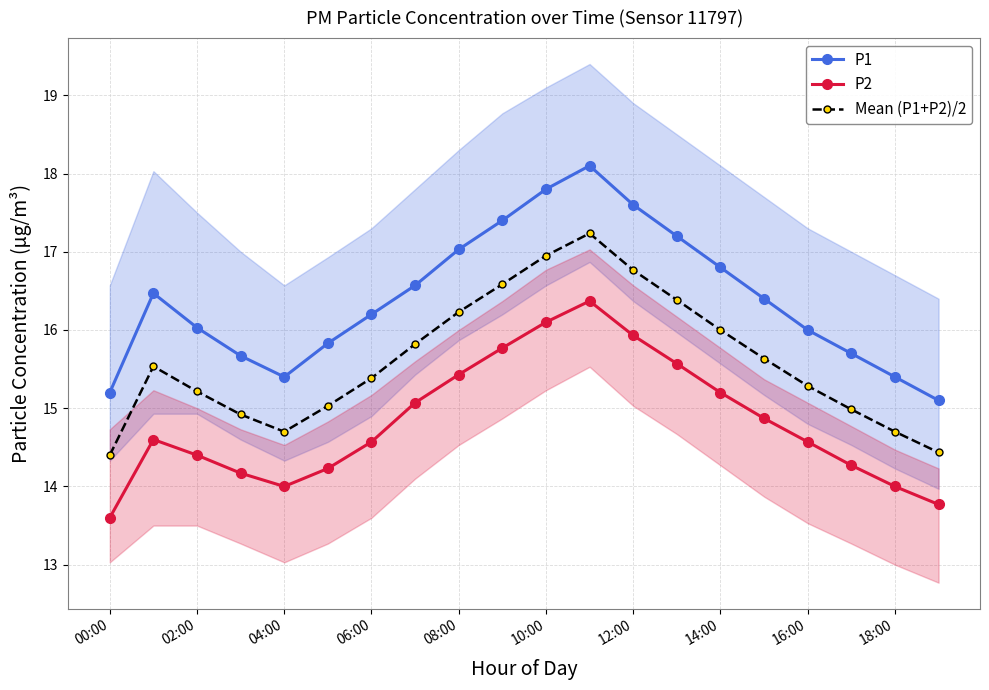

The value of P2 at 12:00 is 27.0. True or false?

False